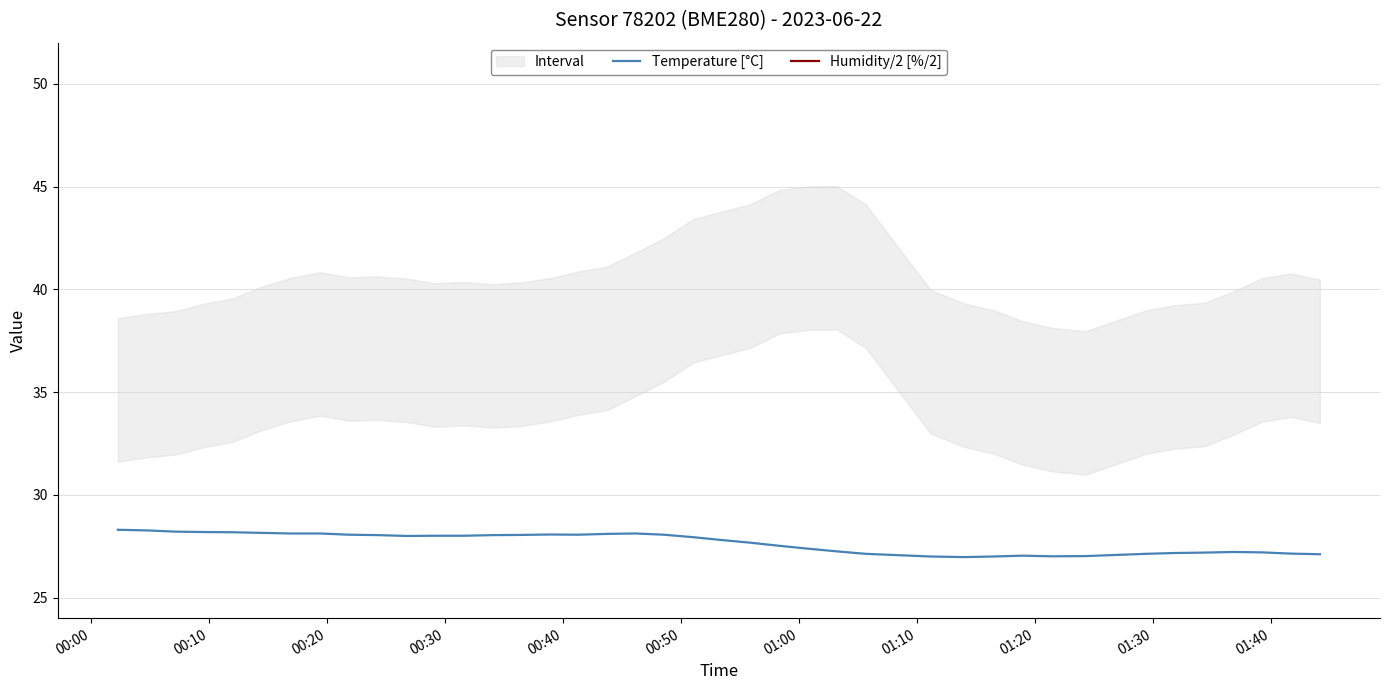

What is the minimum value for Temperature [°C]?

27.0